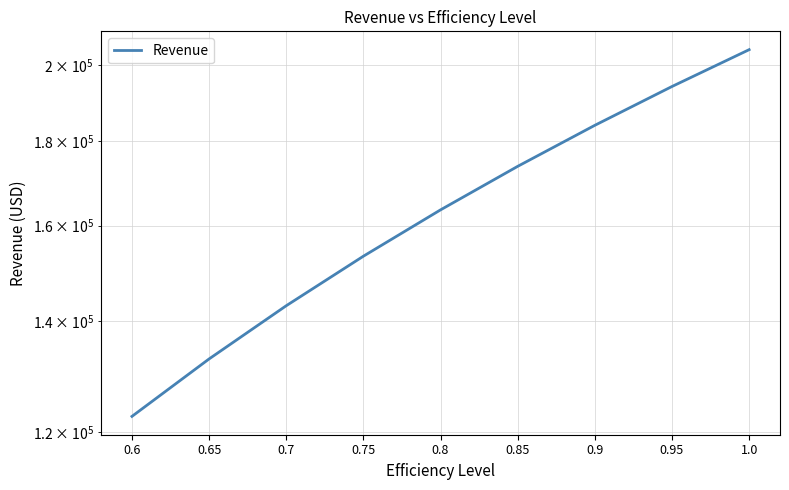

List the labels in order of value, smallest first.

0.6, 0.65, 0.7, 0.75, 0.8, 0.85, 0.9, 0.95, 1.0